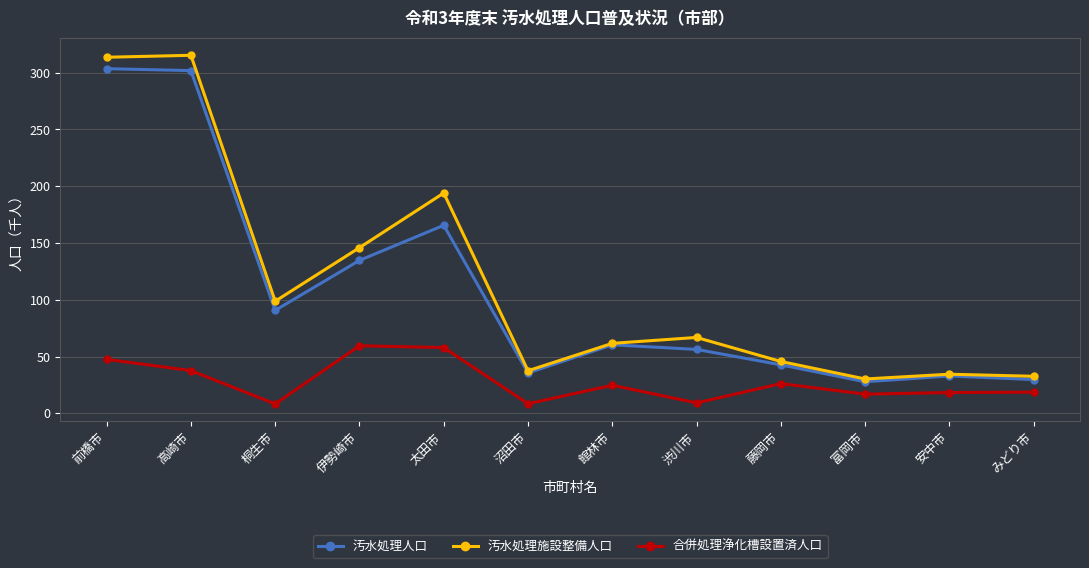

At which label does 汚水処理施設整備人口 first exceed 66?

前橋市